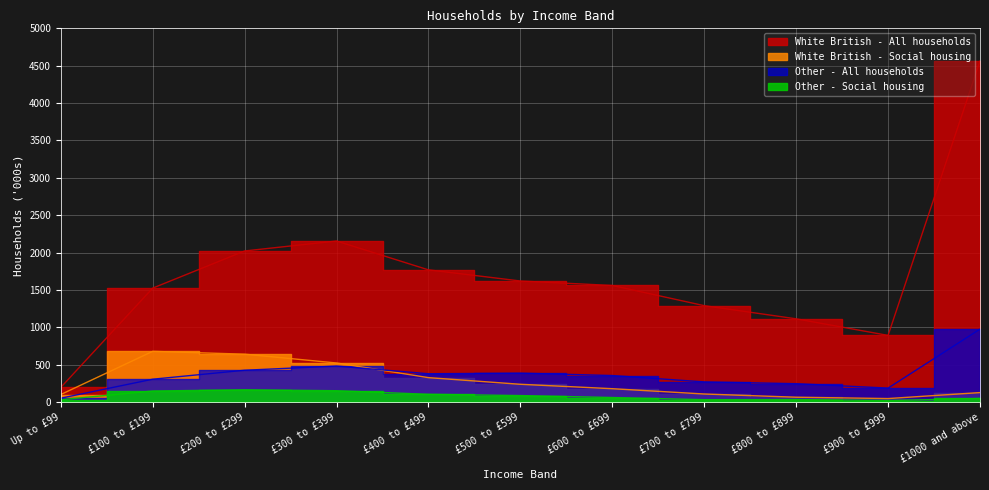

What is the sum of all White British - All households values?

18695